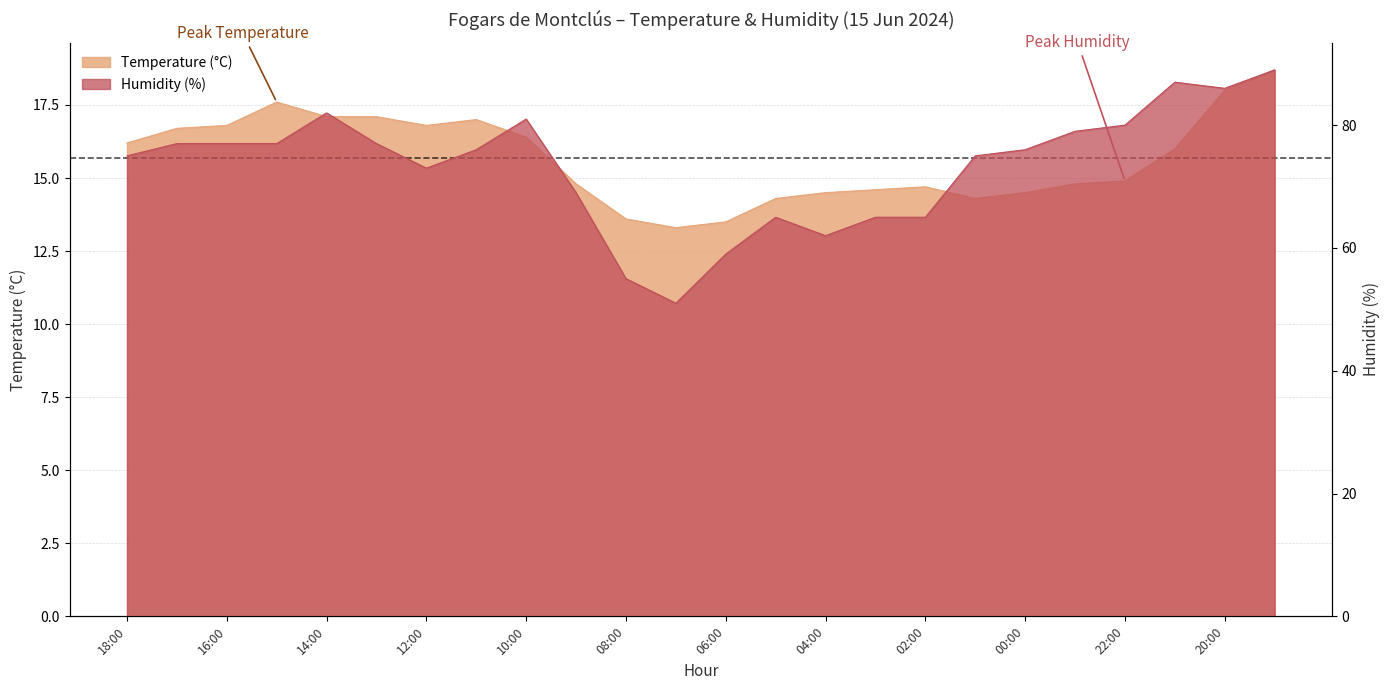

What is the average value of the Temperature (°C) series?

15.7